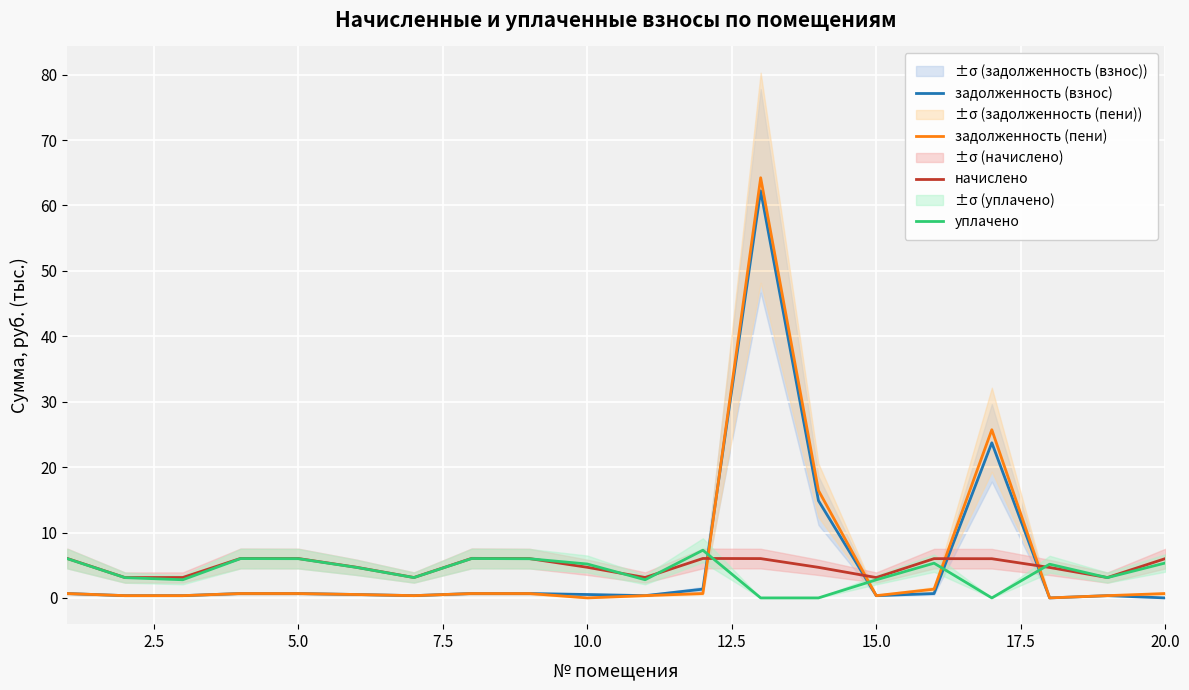

True or false: задолженность (пени) has a value of 0.7 at 20.0.

True